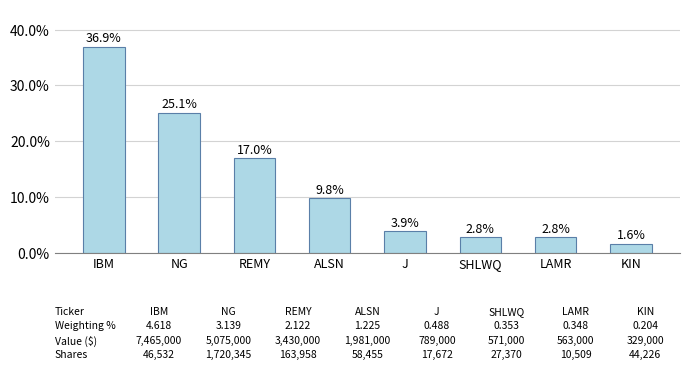

What is the label of the 7th bar from the left?

LAMR